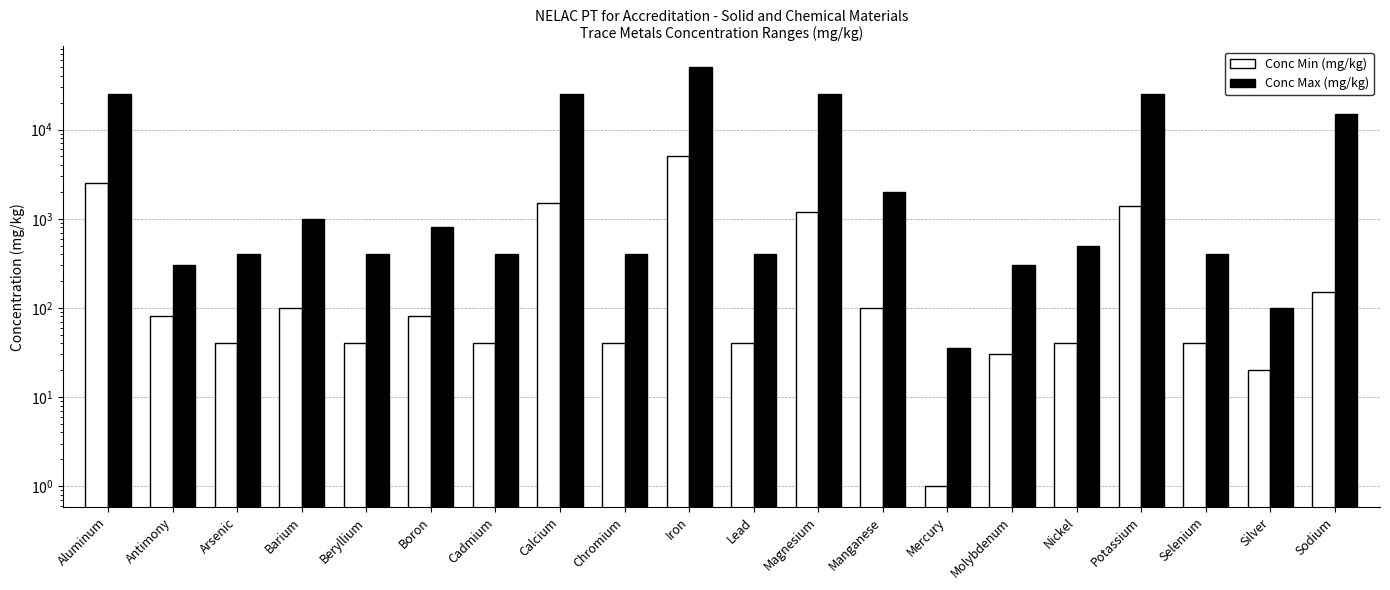

Where is Conc Min (mg/kg) nearest to the value 2500?

Aluminum